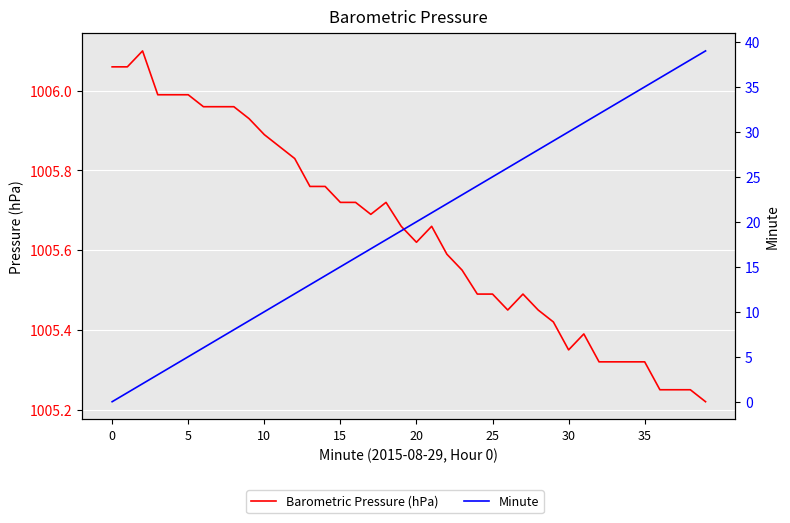

Rank the categories by Barometric Pressure (hPa) value from lowest to highest.

39, 36, 37, 38, 32, 33, 34, 35, 30, 31, 29, 26, 28, 24, 25, 27, 23, 22, 20, 19, 21, 17, 15, 16, 18, 13, 14, 12, 11, 10, 9, 30, 35, 8, 15, 20, 25, 0, 5, 10